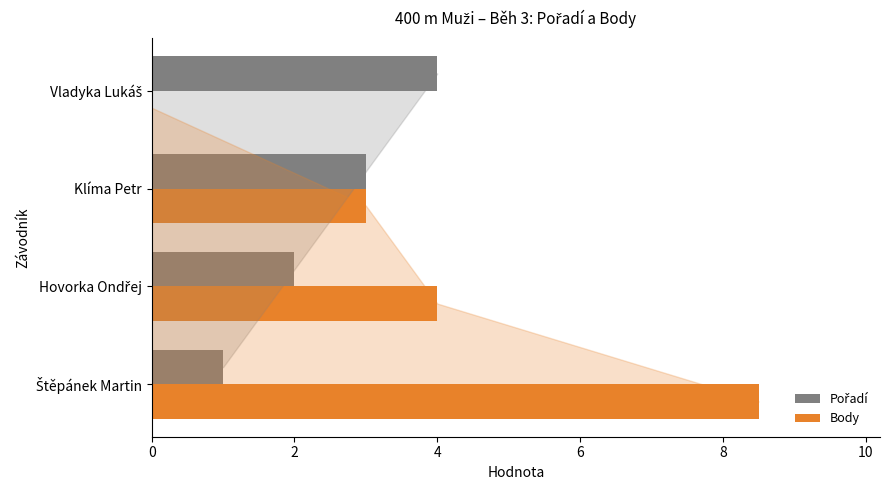

Which series has the largest total across all categories?

Body